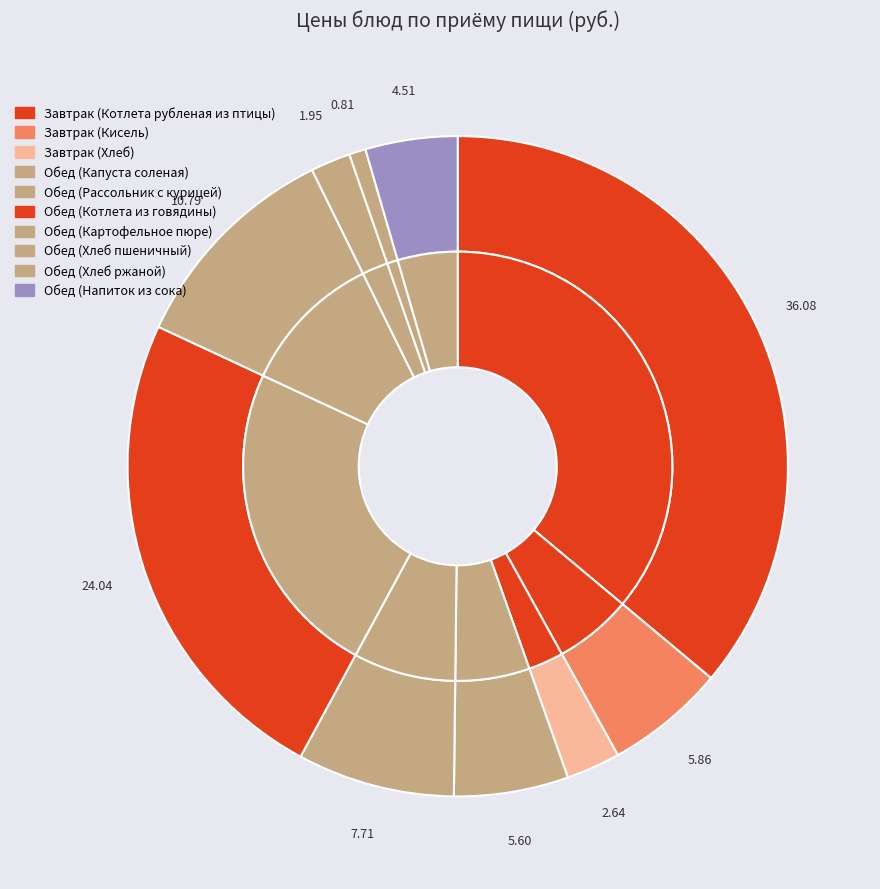

Combined, what portion of the pie is Обед (Картофельное пюре) and Обед (Котлета из говядины)?

34.8%